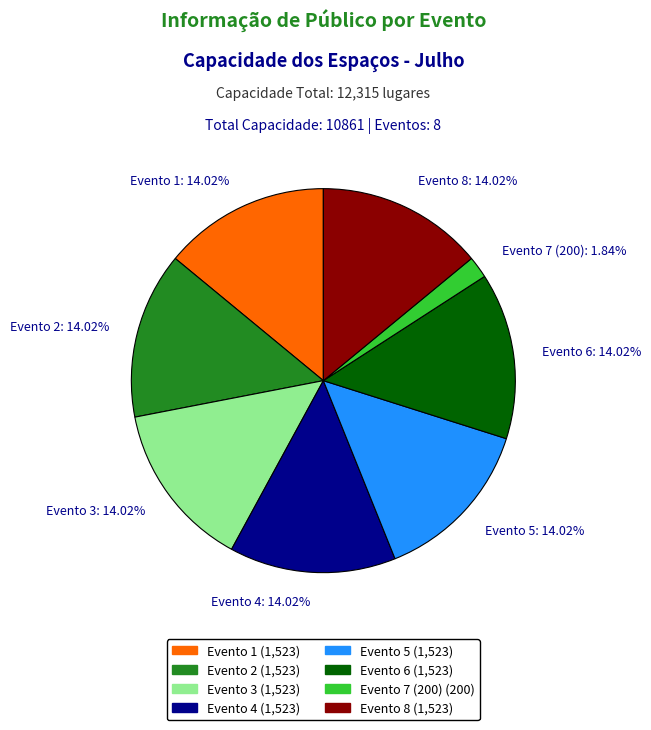

What is the ratio of the value at Evento 1 to the value at Evento 2?

1.0